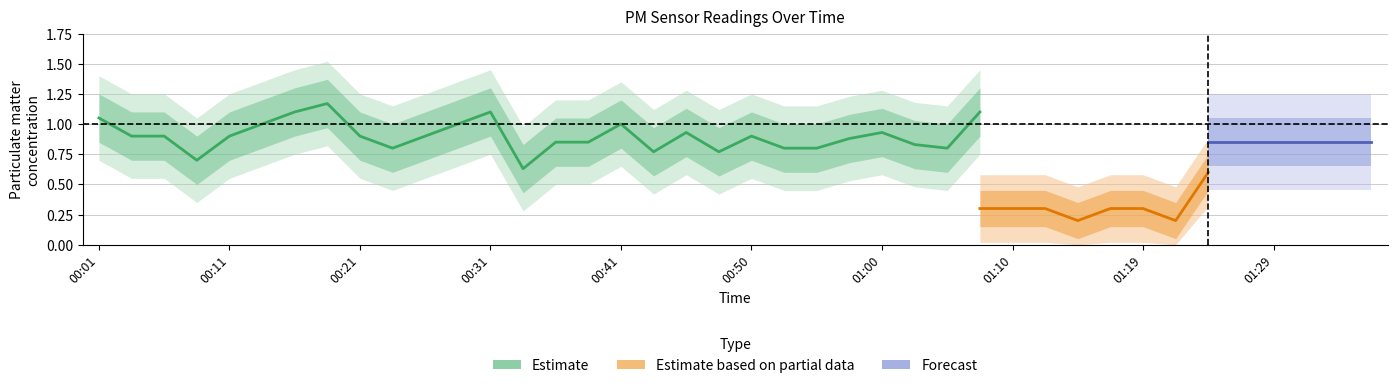

Is the value of P1 at 01:27 greater than the value of P2 at 01:02?

Yes